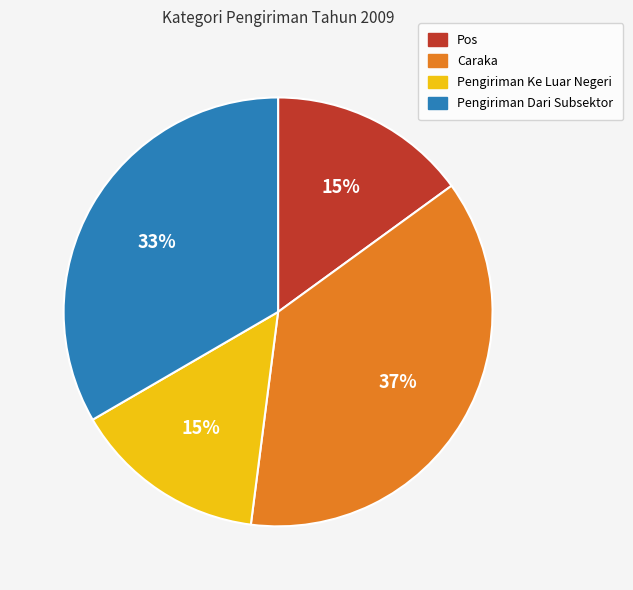

Count the number of slices in the pie.

4